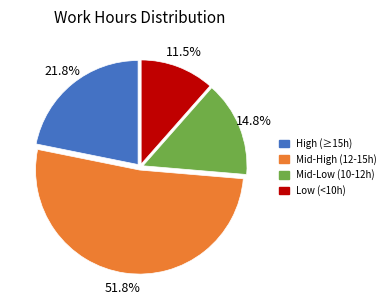

Do Low (<10h) and Mid-High (12-15h) together represent more than half of the pie?

Yes